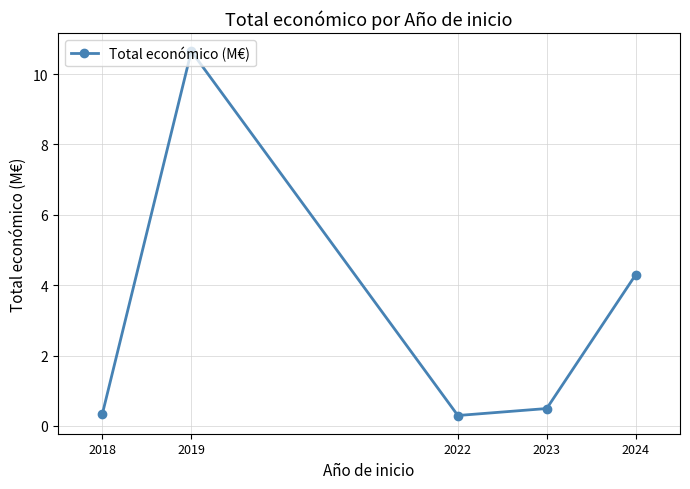

Reading left to right, list all the values displayed in this chart.

0.4	10.6	0.3	0.5	4.3